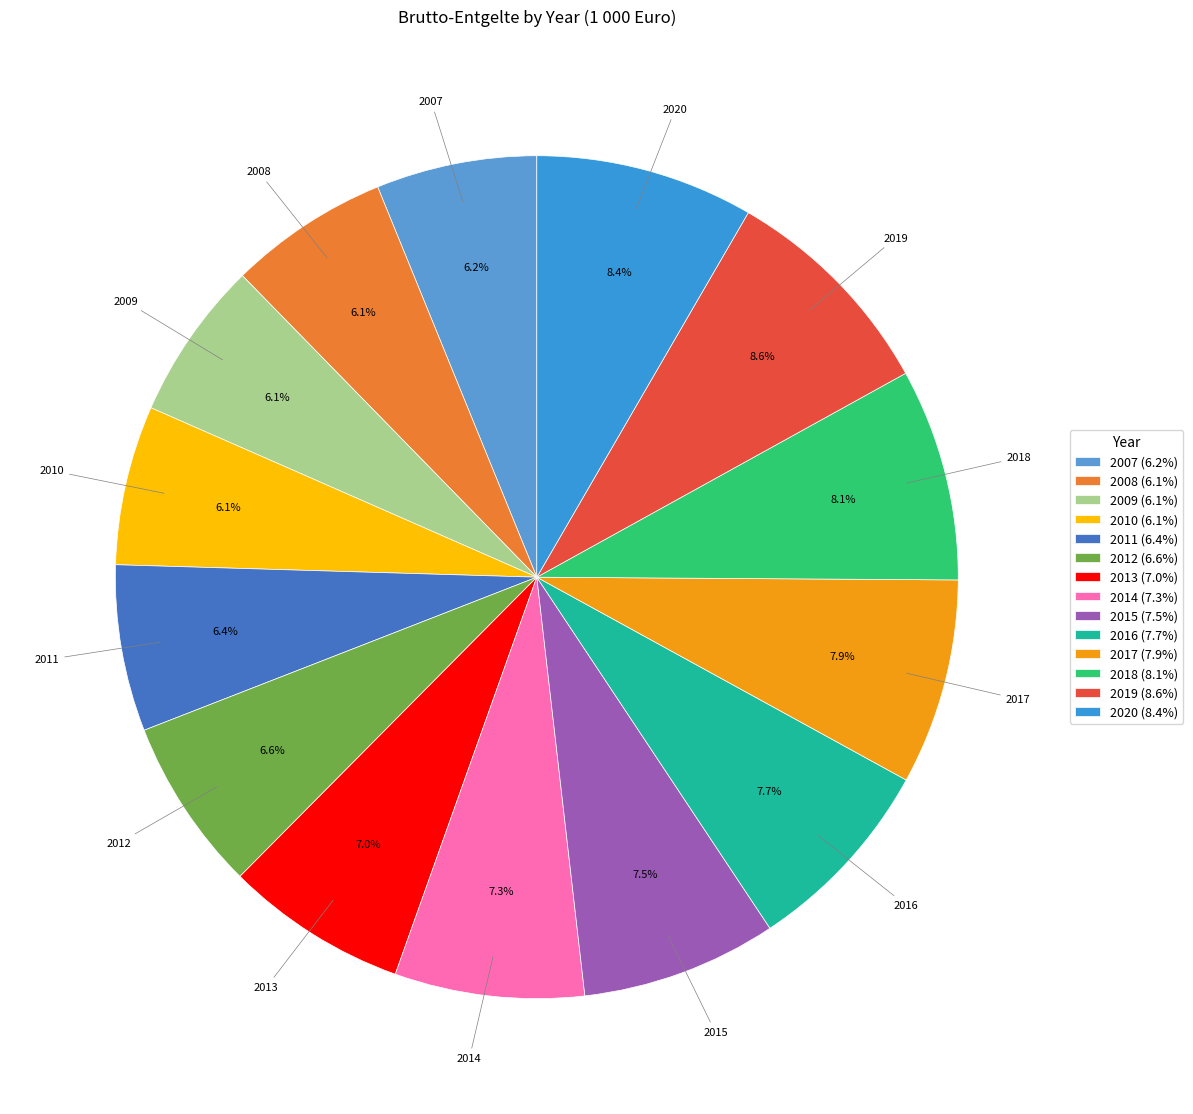

To the nearest percent, what portion does 2008 represent?

6%